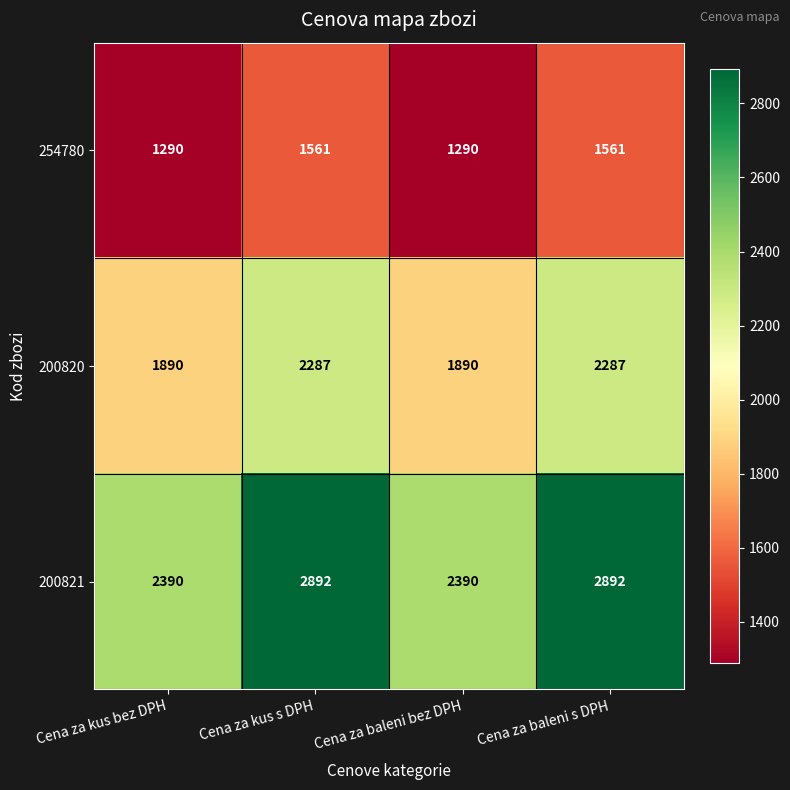

What is the difference between the maximum and second lowest values in the 254780 series?

271